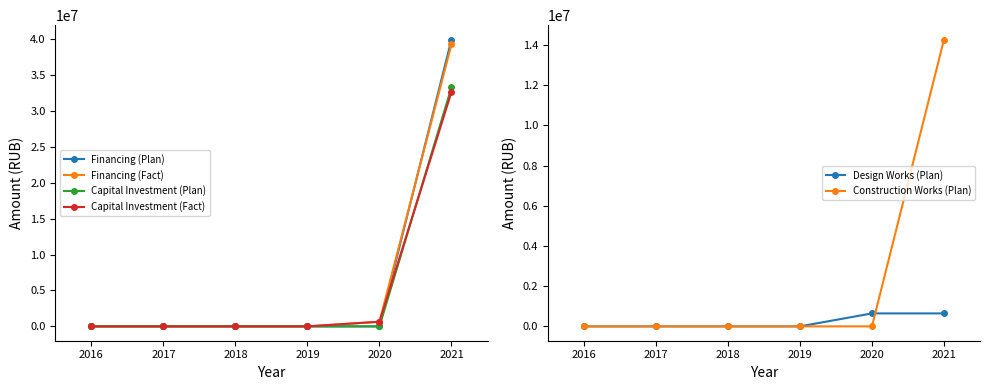

Reading left to right, what are all the values shown in this chart?

Financing (Plan): 0	0	0	0	0	39973034
Financing (Fact): 0	0	0	0	645808	39327226
Capital Investment (Plan): 0	0	0	0	0	33310862
Capital Investment (Fact): 0	0	0	0	645808	32665054
Design Works (Plan): 0	0	0	0	645808	645808
Construction Works (Plan): 0	0	0	0	0	14278989